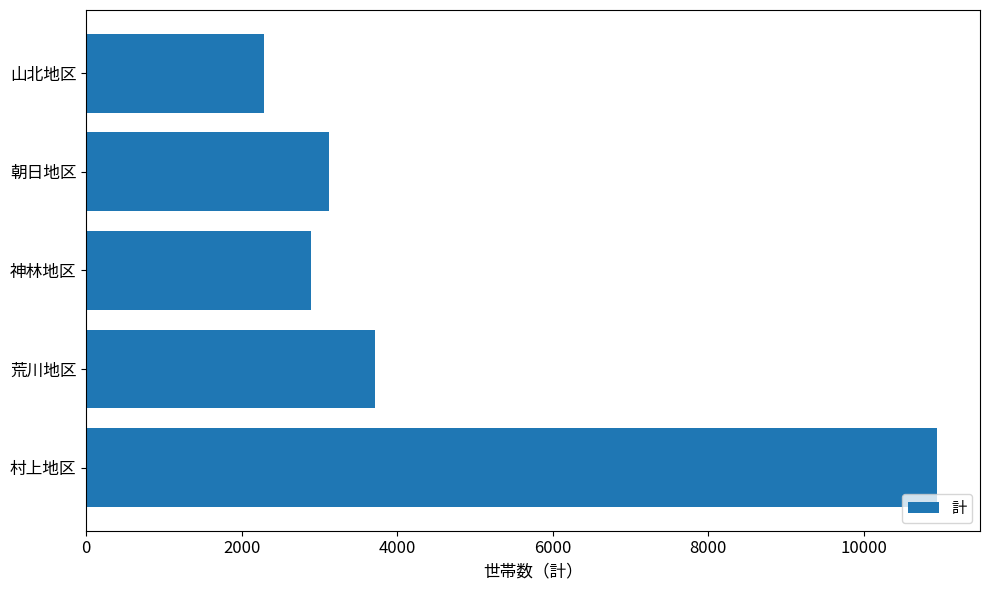

Rank the categories by value from highest to lowest.

村上地区, 荒川地区, 朝日地区, 神林地区, 山北地区